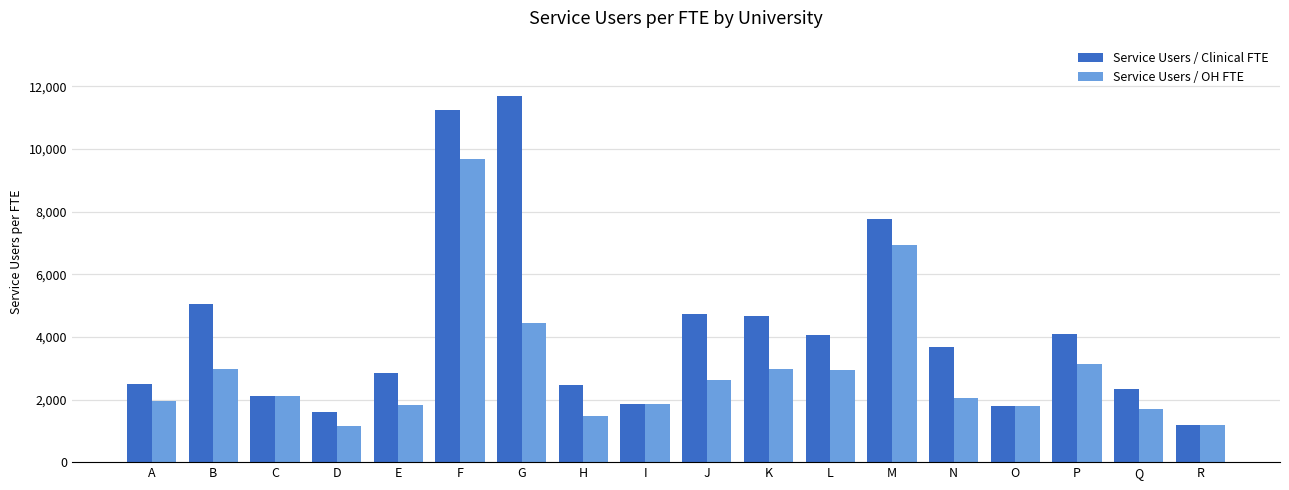

How many data points in Service Users / Clinical FTE are less than 3680?

9